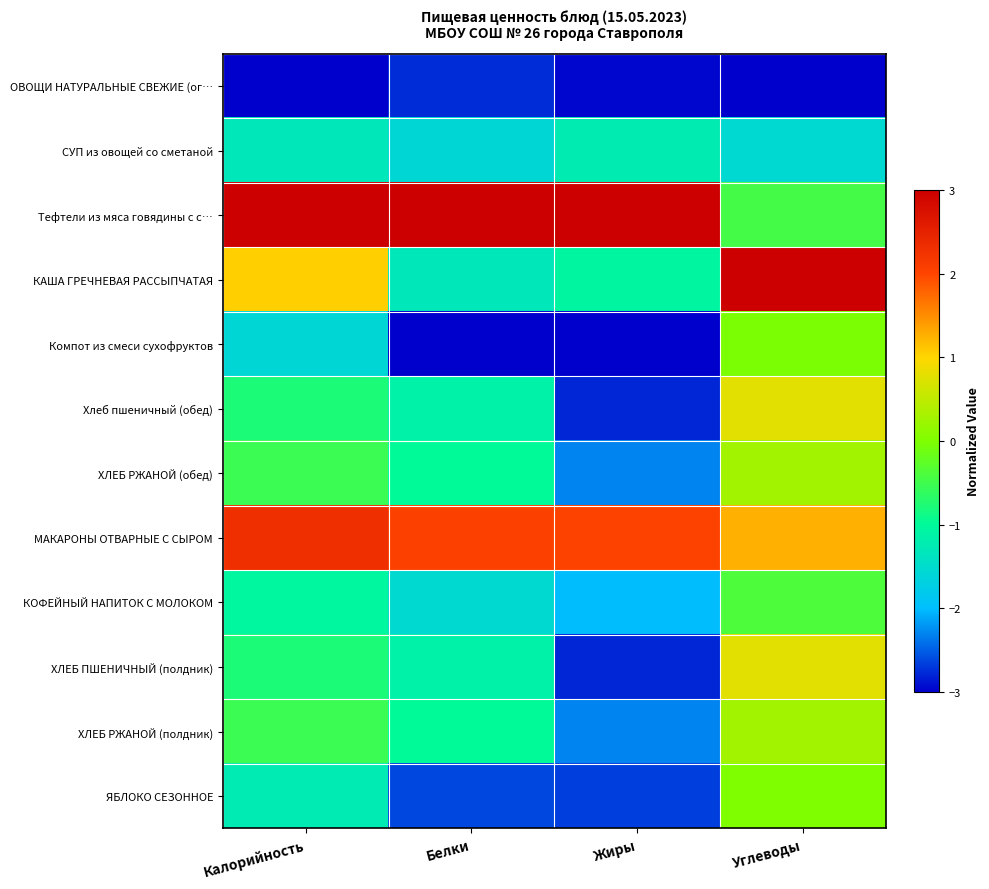

Reading left to right, list all the values displayed in this chart.

ОВОЩИ НАТУРАЛЬНЫЕ СВЕЖИЕ (ог…: Калорийность=-3.0	Белки=-2.8	Жиры=-3.0	Углеводы=-3.0
СУП из овощей со сметаной: Калорийность=-1.3	Белки=-1.6	Жиры=-1.2	Углеводы=-1.6
Тефтели из мяса говядины с с…: Калорийность=3.0	Белки=3.0	Жиры=3.0	Углеводы=-0.5
КАША ГРЕЧНЕВАЯ РАССЫПЧАТАЯ: Калорийность=1.0	Белки=-1.3	Жиры=-1.1	Углеводы=3.0
Компот из смеси сухофруктов: Калорийность=-1.6	Белки=-3.0	Жиры=-3.0	Углеводы=-0.0
Хлеб пшеничный (обед): Калорийность=-0.8	Белки=-1.1	Жиры=-2.8	Углеводы=0.8
ХЛЕБ РЖАНОЙ (обед): Калорийность=-0.5	Белки=-1.0	Жиры=-2.3	Углеводы=0.3
МАКАРОНЫ ОТВАРНЫЕ С СЫРОМ: Калорийность=2.3	Белки=2.1	Жиры=2.0	Углеводы=1.3
КОФЕЙНЫЙ НАПИТОК С МОЛОКОМ: Калорийность=-1.0	Белки=-1.5	Жиры=-2.0	Углеводы=-0.4
ХЛЕБ ПШЕНИЧНЫЙ (полдник): Калорийность=-0.8	Белки=-1.1	Жиры=-2.8	Углеводы=0.8
ХЛЕБ РЖАНОЙ (полдник): Калорийность=-0.5	Белки=-1.0	Жиры=-2.3	Углеводы=0.3
ЯБЛОКО СЕЗОННОЕ: Калорийность=-1.2	Белки=-2.6	Жиры=-2.7	Углеводы=0.0